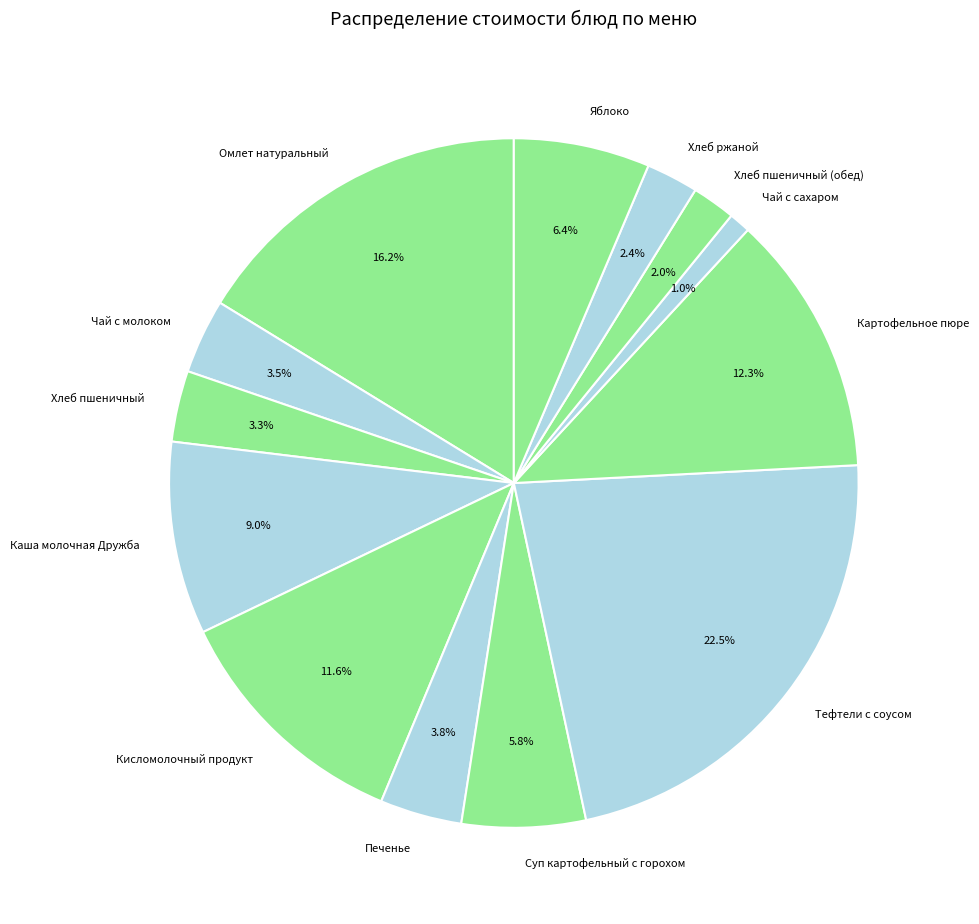

How many slices are in this pie chart?

13